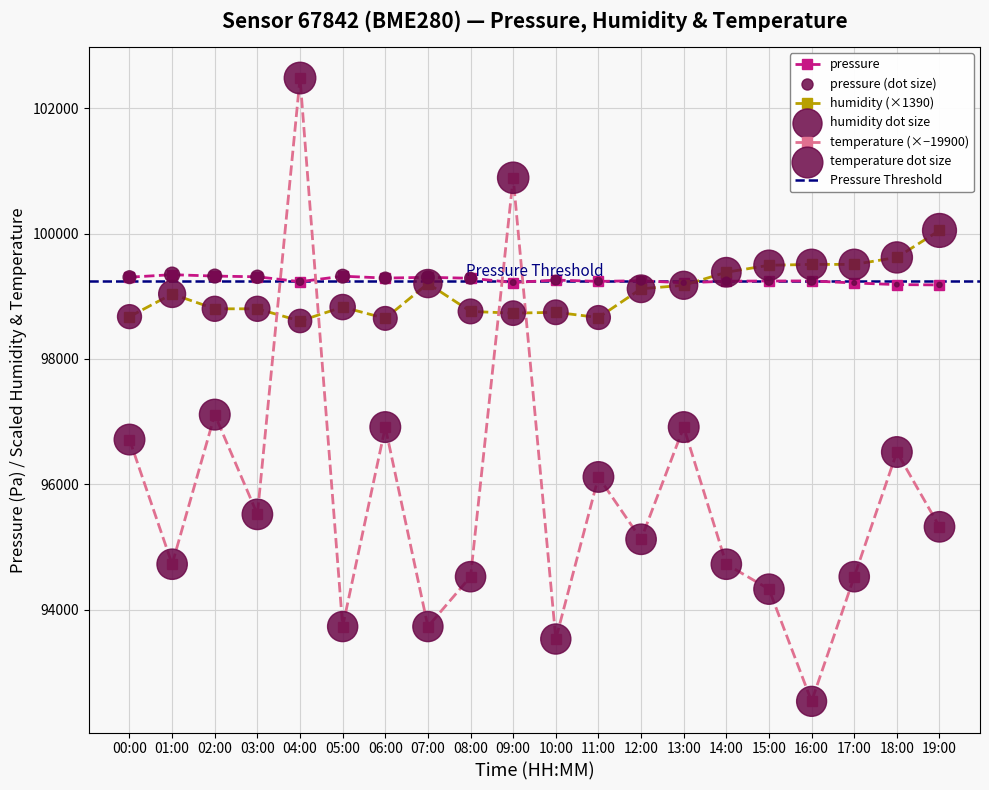

At how many categories does at least one series exceed 102024?

1